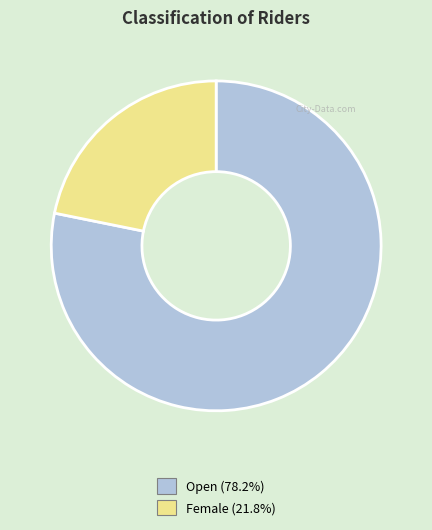

Is it true that Open is 87% of the pie?

False